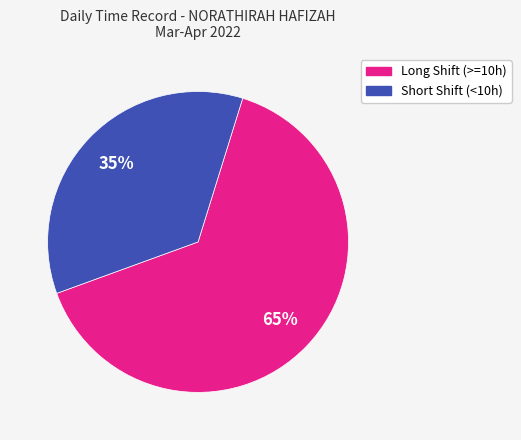

True or false: Long Shift (>=10h) accounts for 55% of the total.

False